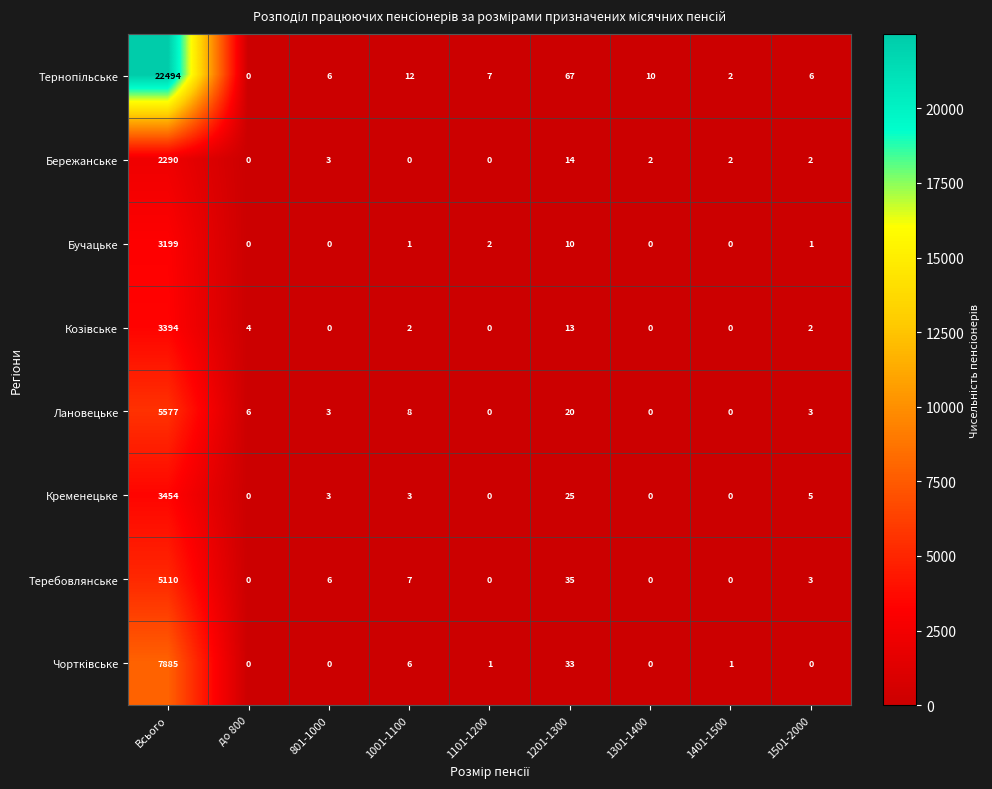

At which category is the sum across all series the highest?

Всього